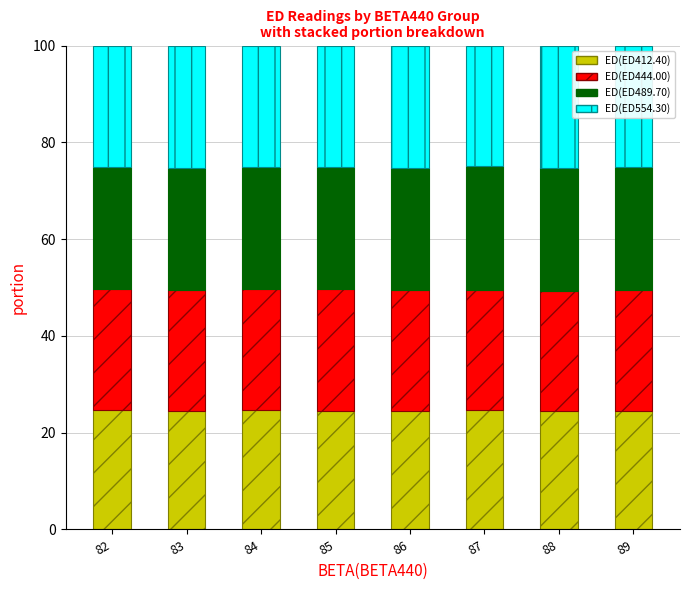

The value of ED(ED412.40) at 86 is 34.8. True or false?

False